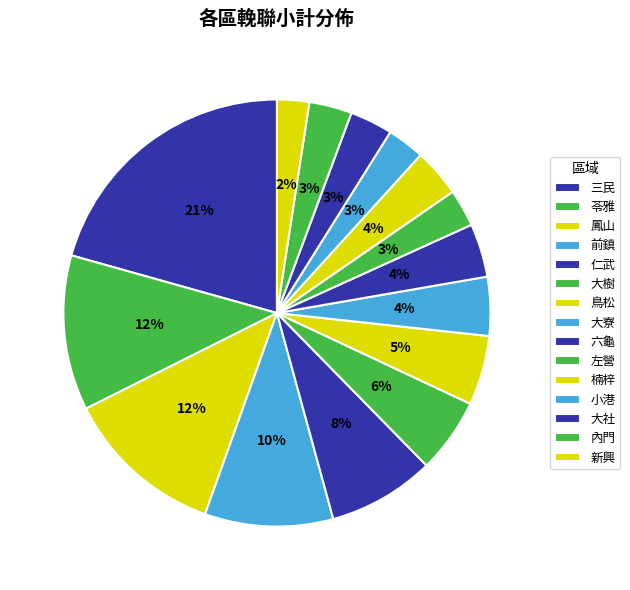

The 三民 slice represents 21% of the pie. True or false?

True